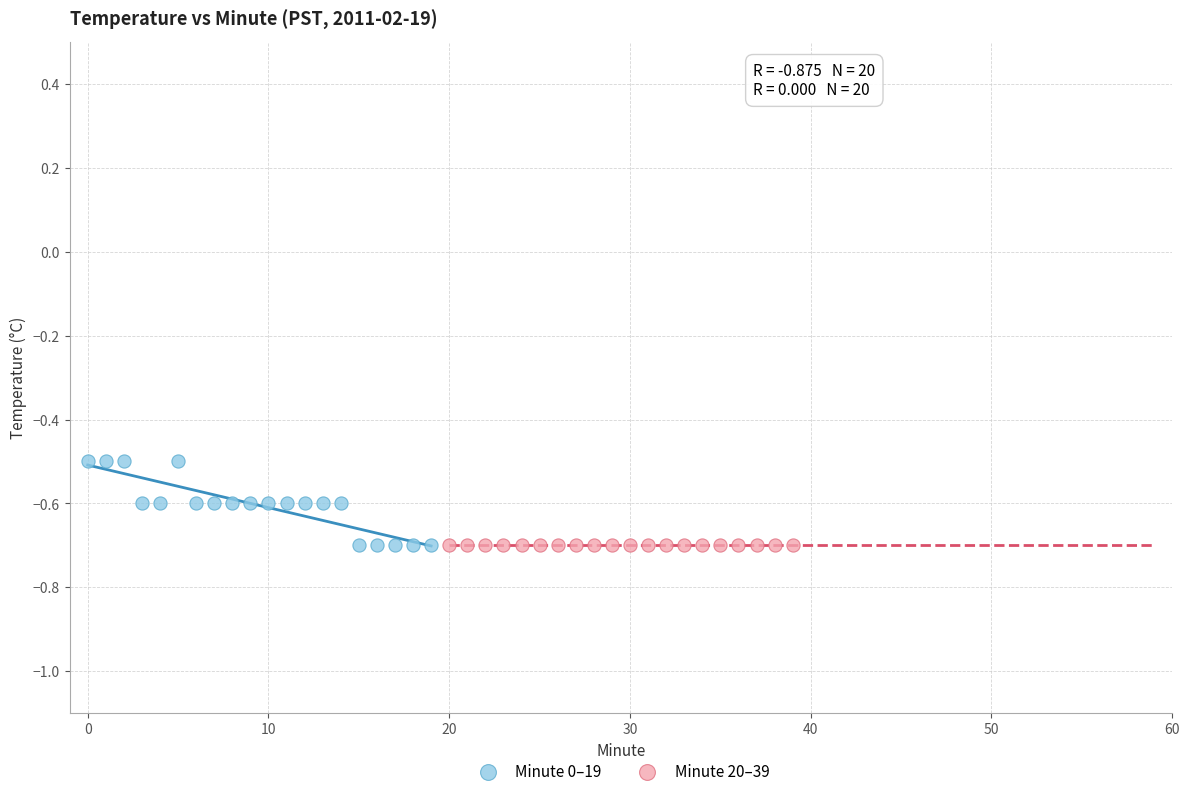

Which series reaches the maximum Y coordinate?

Minute 0–19